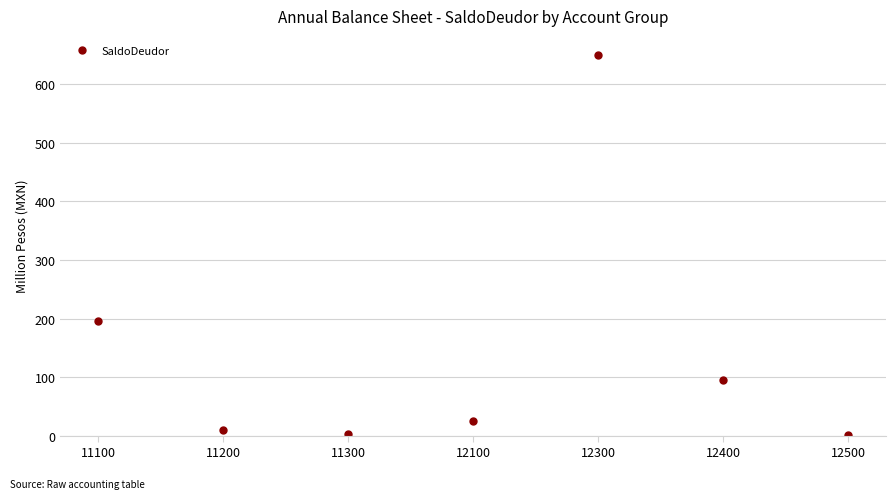

The chart shows a value of 581477.2 at 12500. True or false?

False